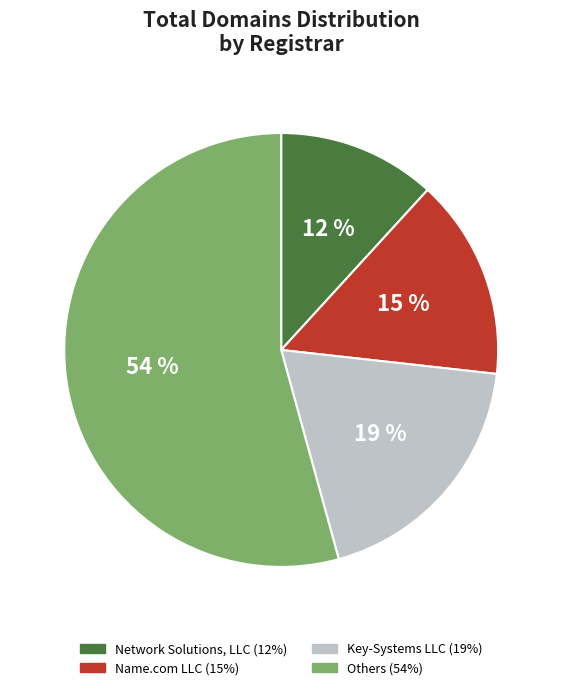

To the nearest percent, what is the average slice percentage?

25%